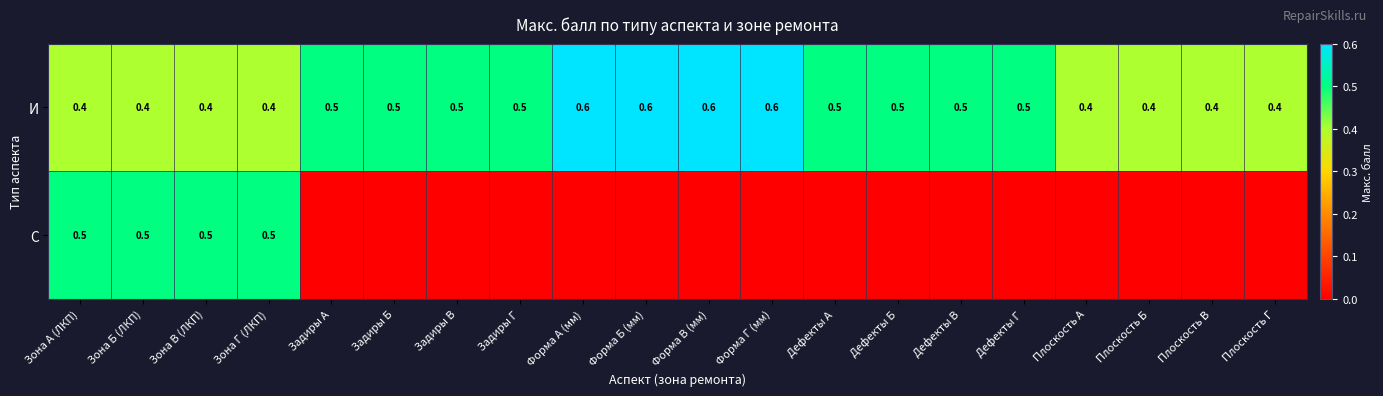

True or false: И has a value of 0.2 at Задиры Г.

False